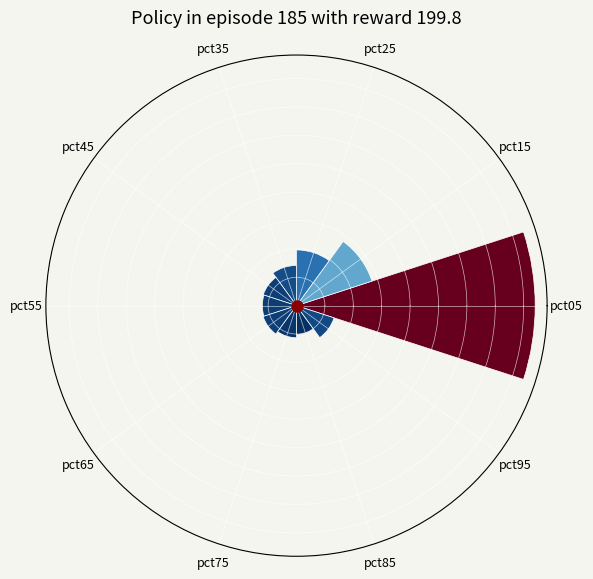

Rank the categories by value from lowest to highest.

pct85, pct75, pct55, pct45, pct65, pct95, pct35, pct25, pct15, pct05